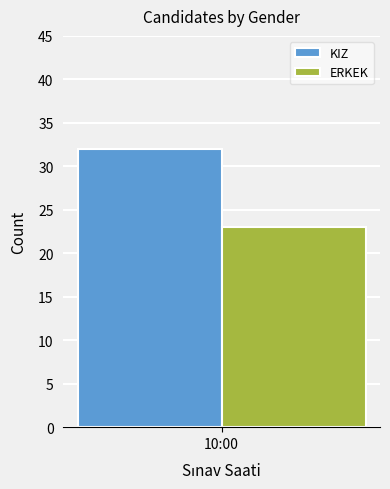

List the labels in order of ERKEK value, largest first.

10:00